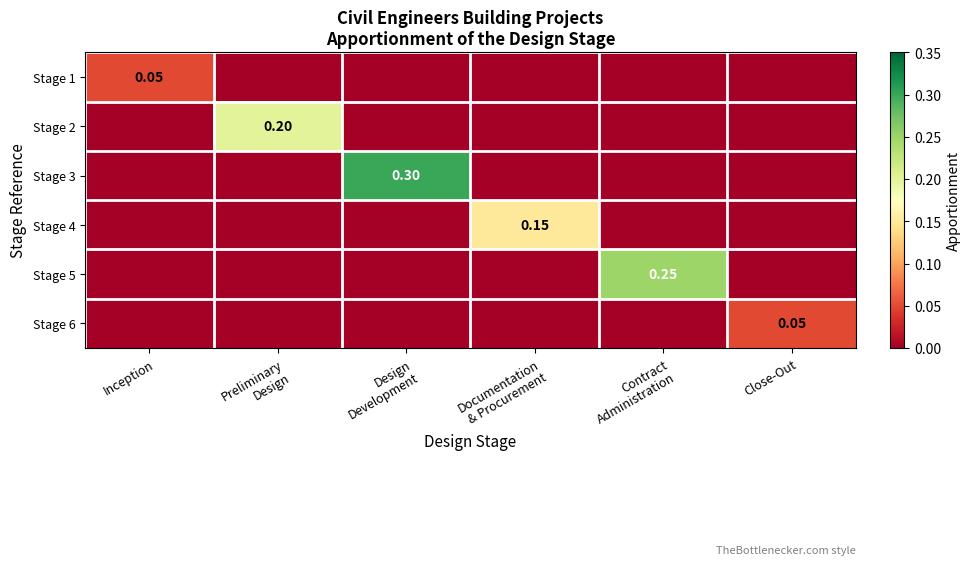

Which series has the largest total across all categories?

Stage 3